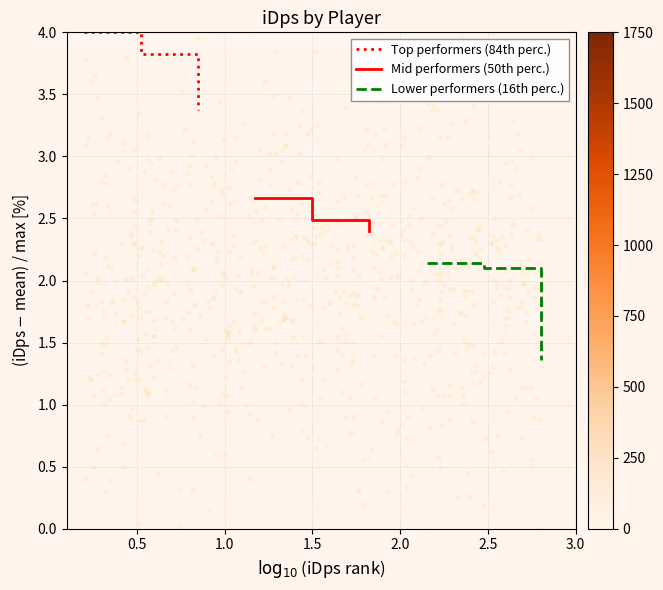

What are all the series names shown in the legend?

Top performers (84th perc.), Mid performers (50th perc.), Lower performers (16th perc.)